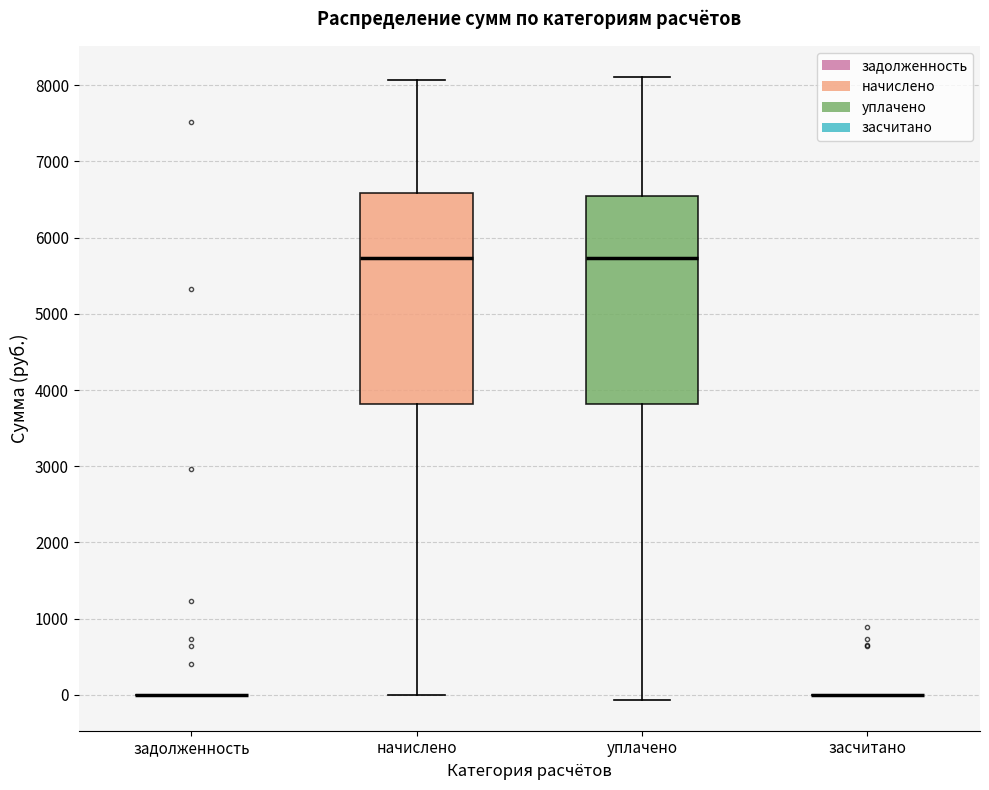

Reading left to right, read every box against the y-axis: the position of its median line, the range the box covers, and the ends of its whiskers. The values are not printed on the chart, so give them approximately, as read against the axis.

задолженность: box collapsed to a line at 0, whiskers 0 to 0
начислено: median 5700, box 3800 to 6600, whiskers 0 to 8100
уплачено: median 5700, box 3800 to 6500, whiskers -100 to 8100
засчитано: box collapsed to a line at 0, whiskers 0 to 0